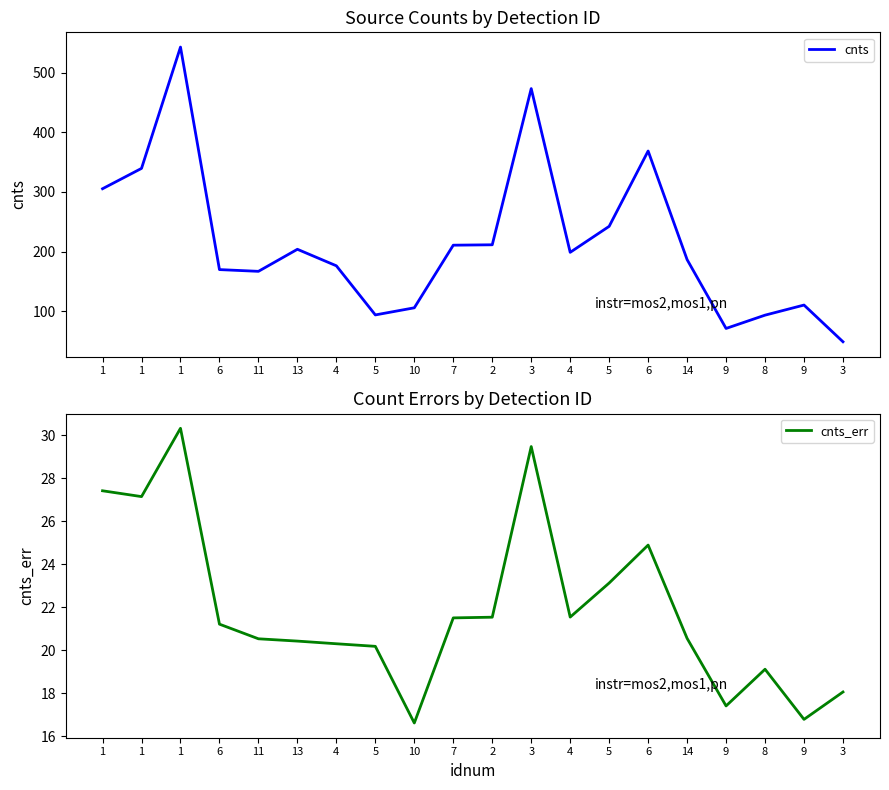

At which category does the chart reach its minimum across all series?

10